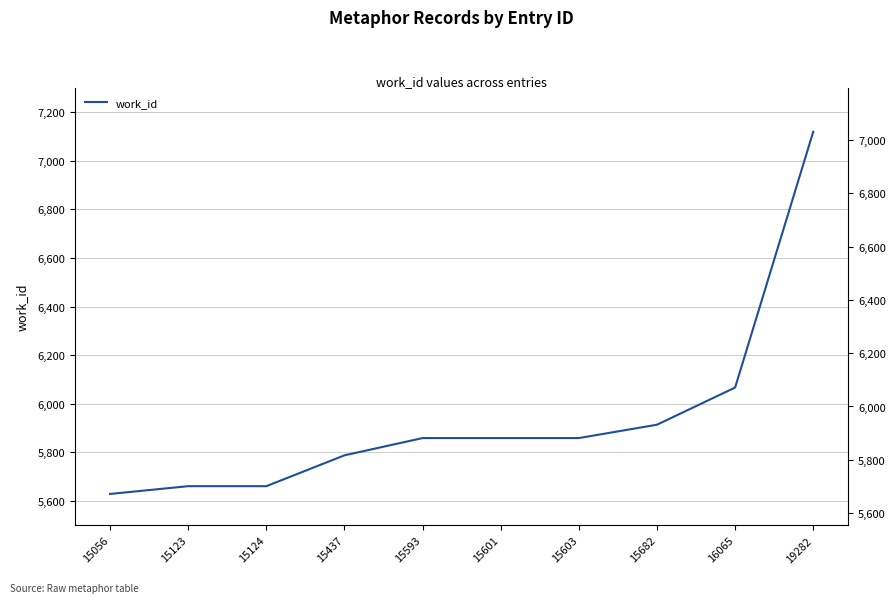

How many lines are shown in the chart?

1